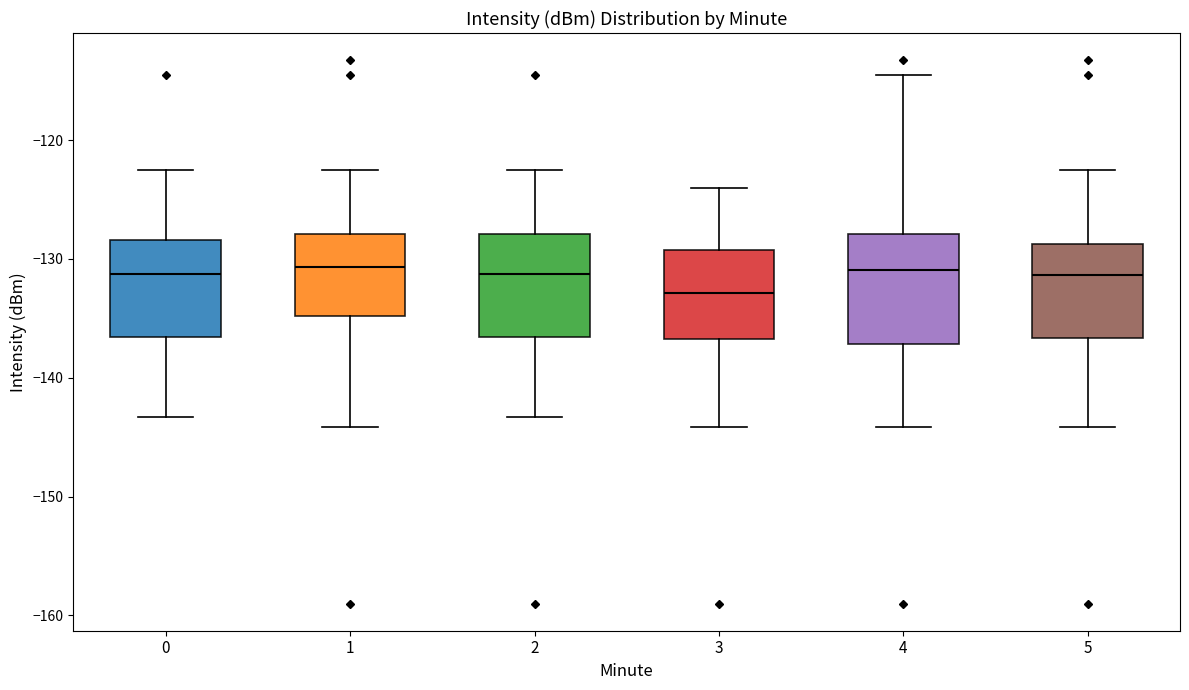

Where does the lower whisker of the box at x = 1 end on the y-axis? The values are not printed on the chart, so give them approximately, as read against the axis.

-144